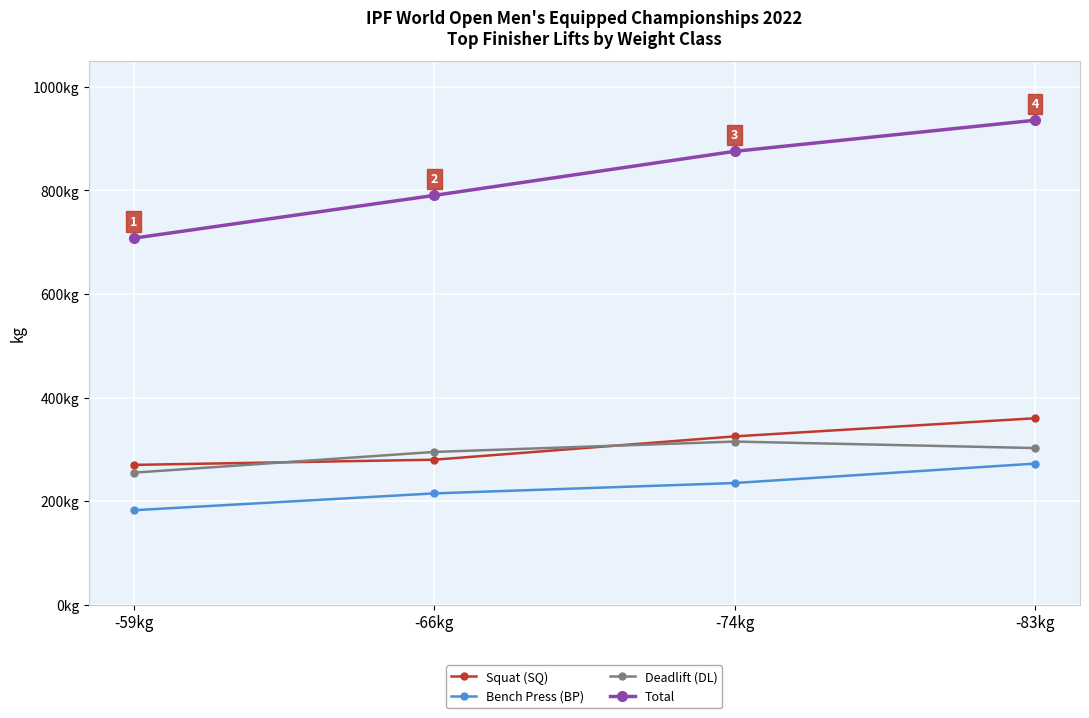

The value of Deadlift (DL) at -66kg is 295.0. True or false?

True